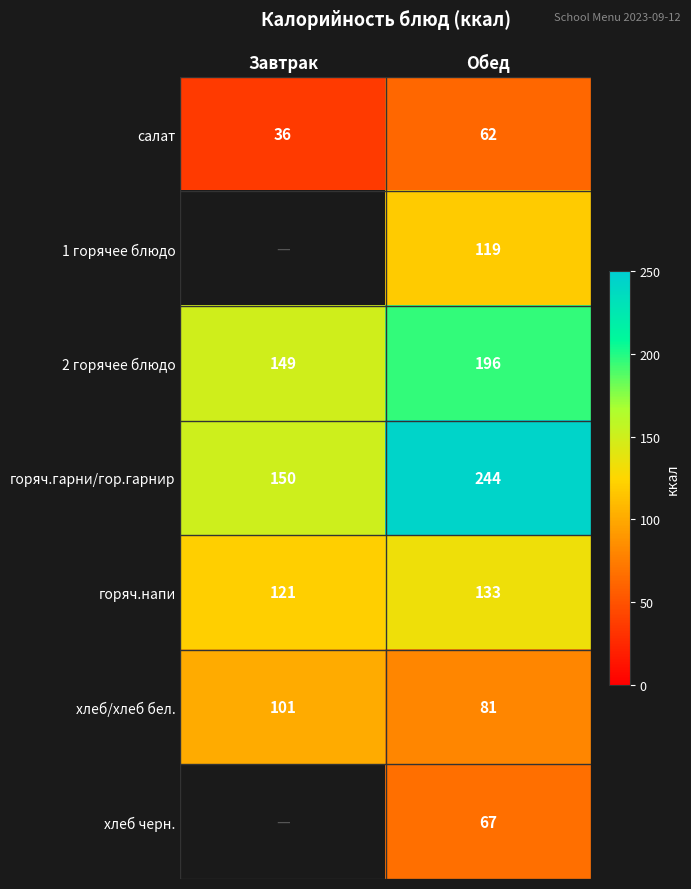

Where is горяч.напи nearest to the value 127?

Завтрак